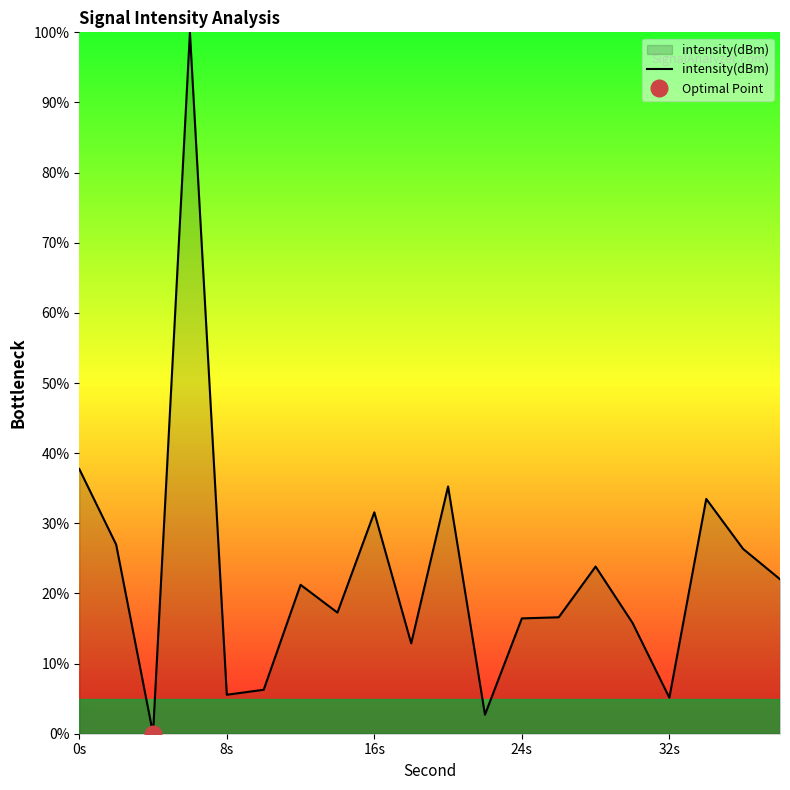

At which label is intensity(dBm) closest to 50?

0s